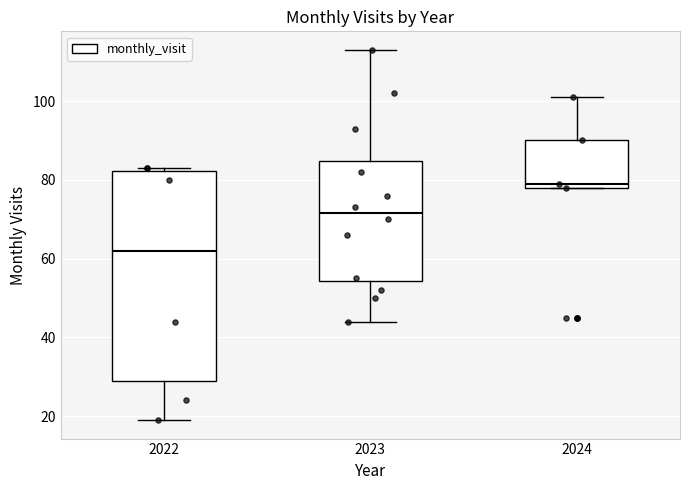

Which box has the lowest median line?

2022